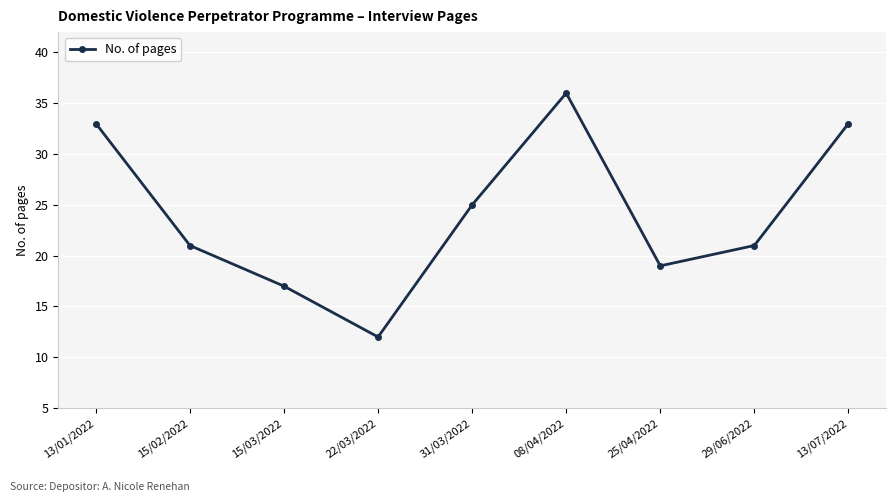

How many points are higher than both their immediate neighbors (excluding endpoints)?

1